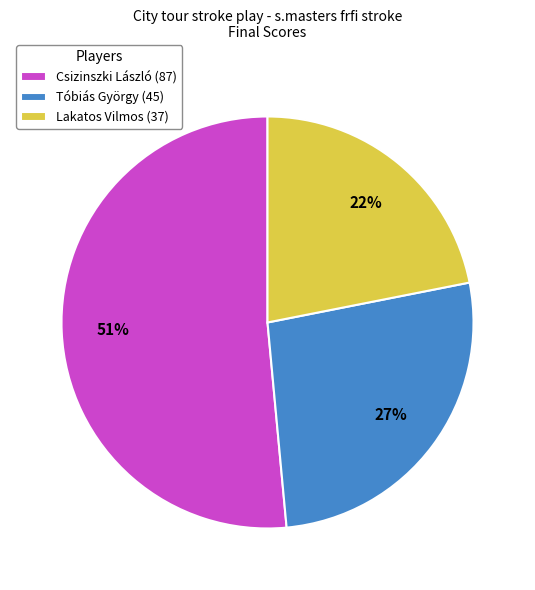

To the nearest percent, what is the difference between the Tóbiás György and Lakatos Vilmos slice percentages?

5%